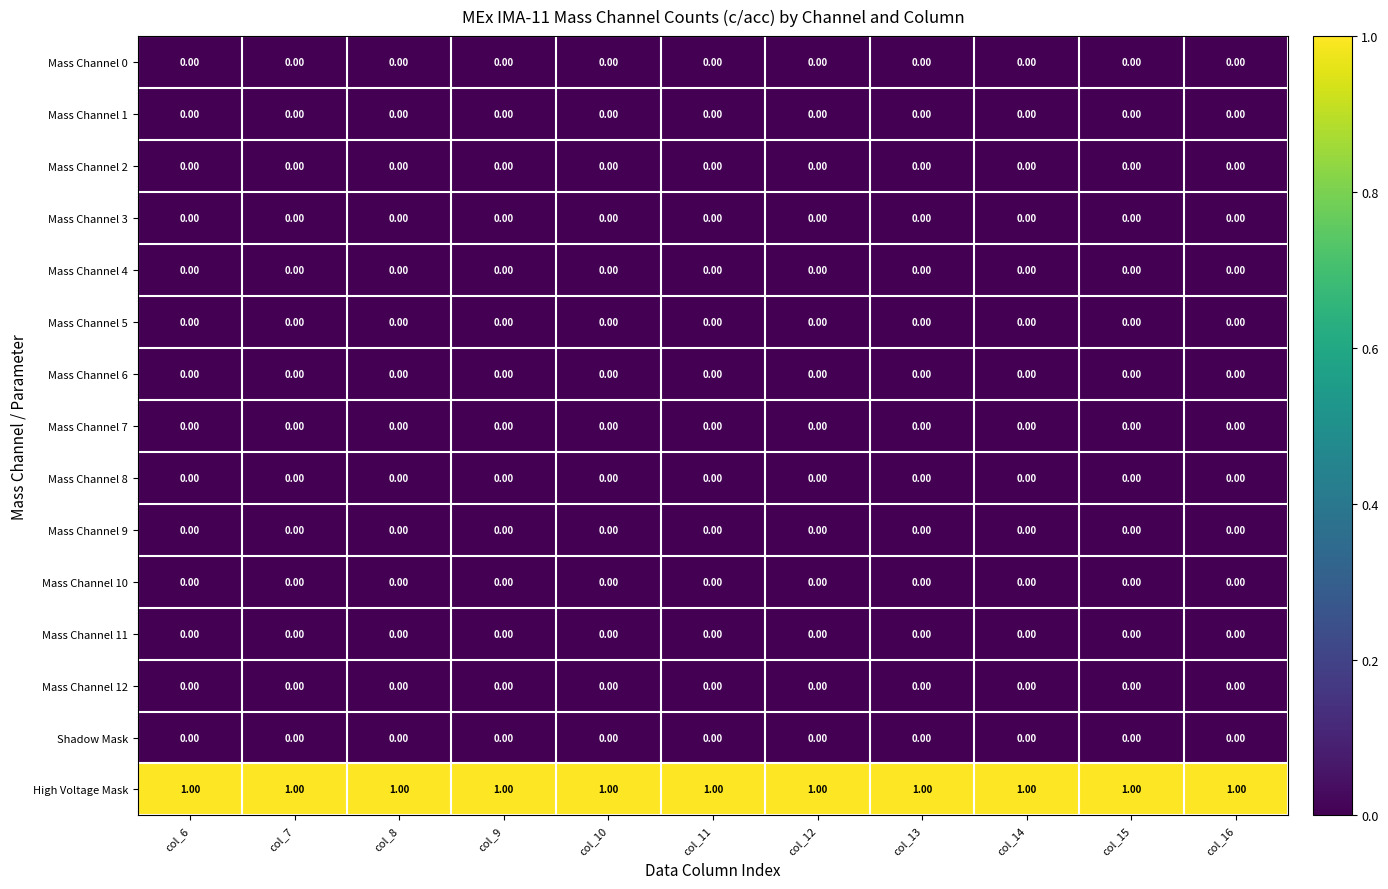

At how many categories does at least one series exceed 0?

11